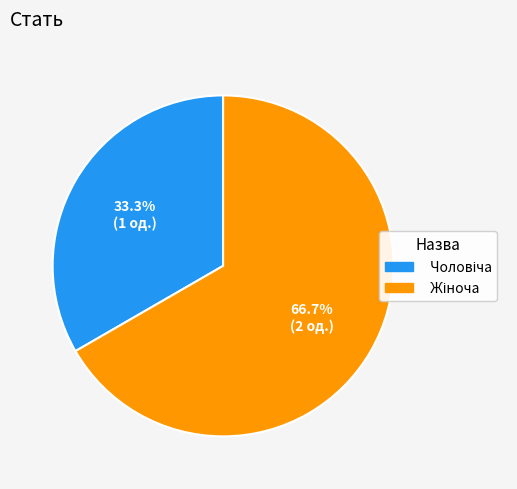

Is there a majority slice in this chart?

Yes